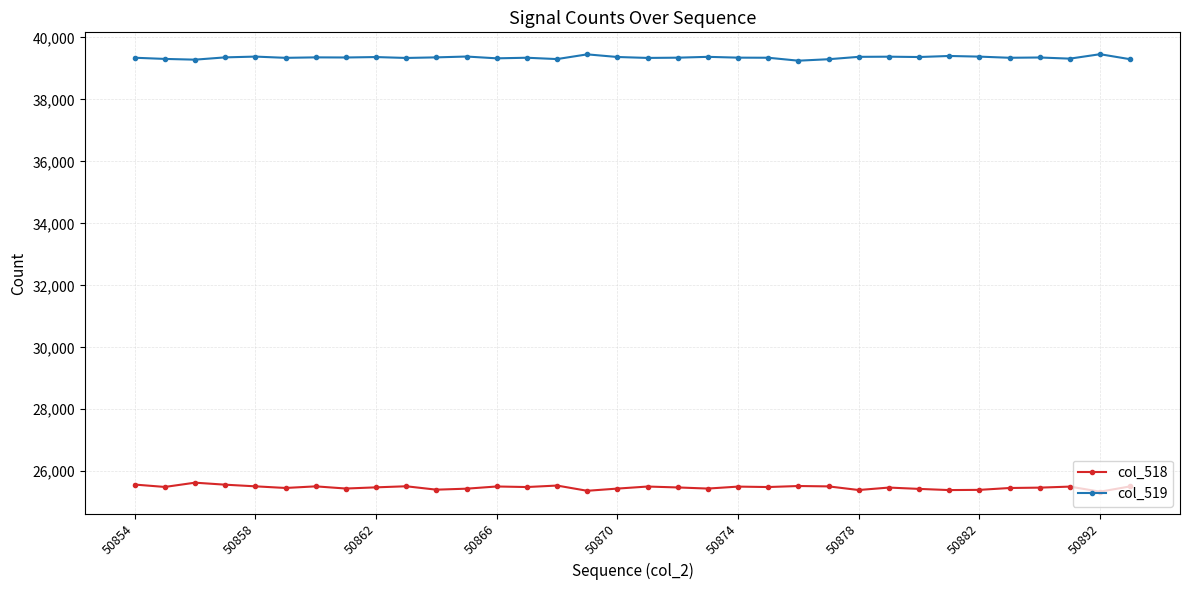

At how many categories does at least one series exceed 32271?

34